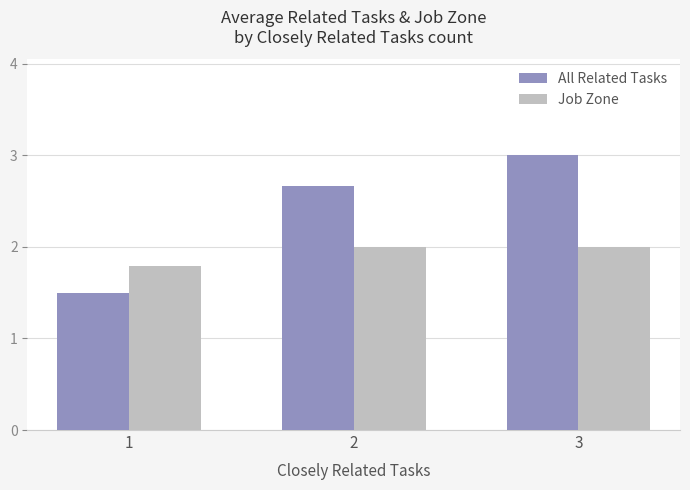

What is the approximate value of All Related Tasks at 3?

3.0